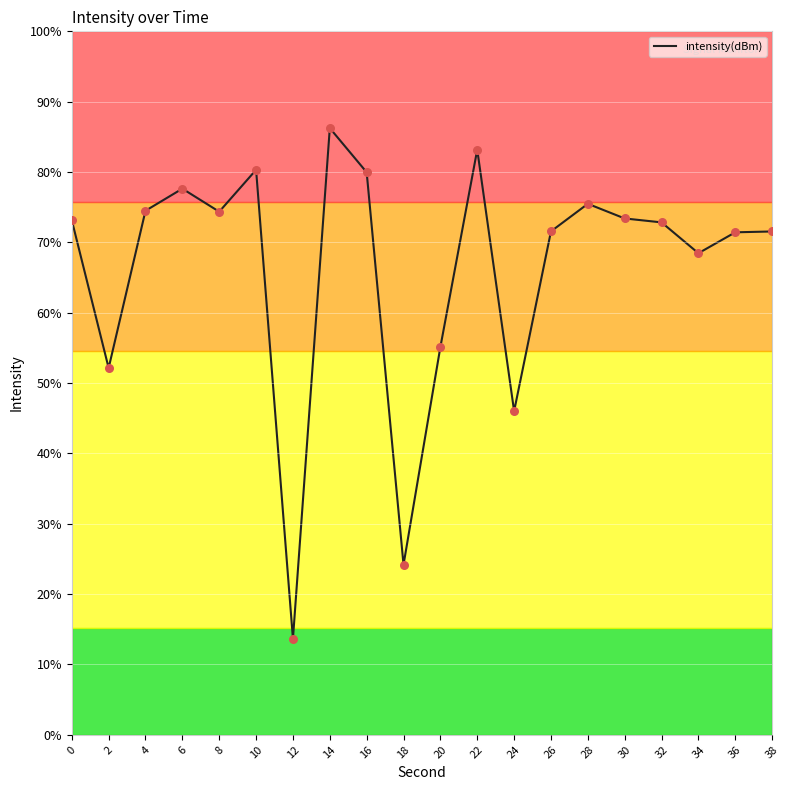

What is the change in value from 6 to 8?

-1.1